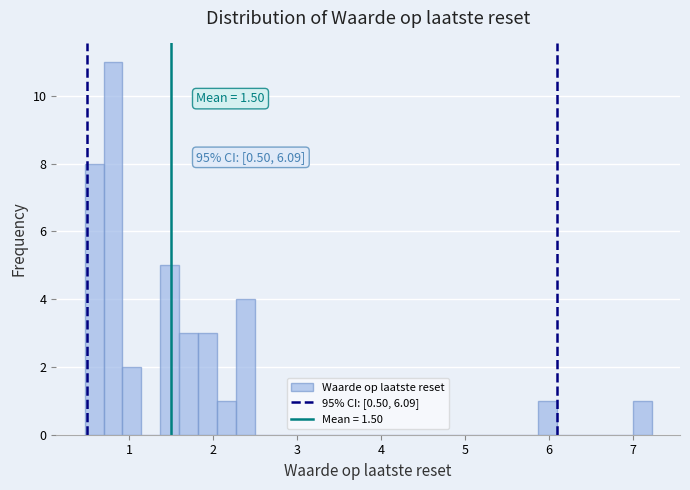

Read against the x-axis, roughly where is the centre of the tallest bar?

0.8